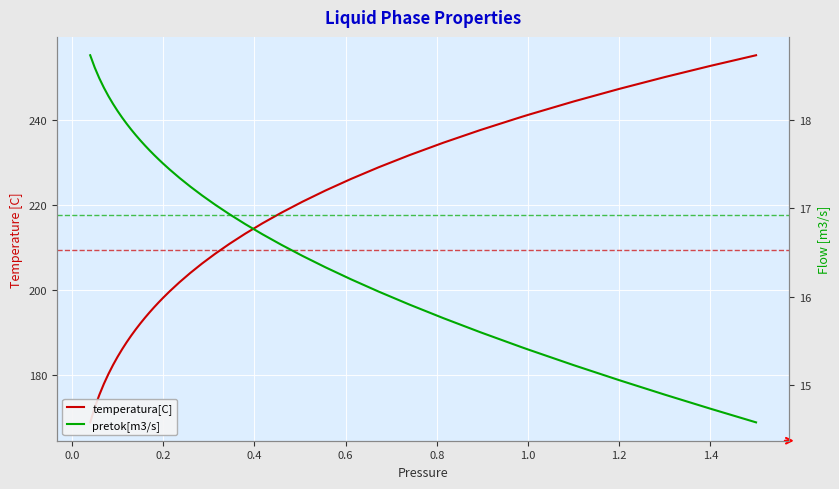

How many series are shown in this chart?

2